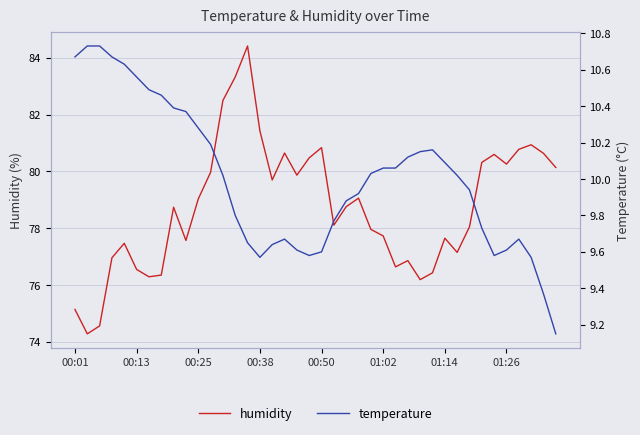

At which label does temperature first exceed 10?

00:01